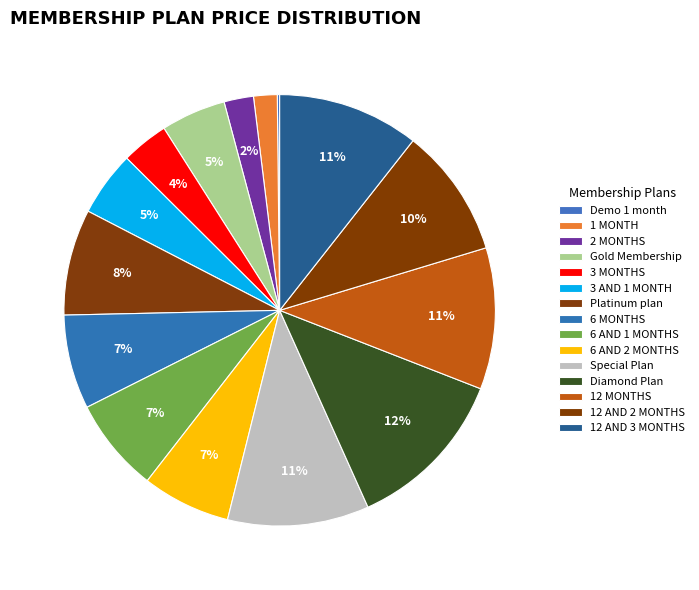

What is the smallest slice in the pie chart?

Demo 1 month